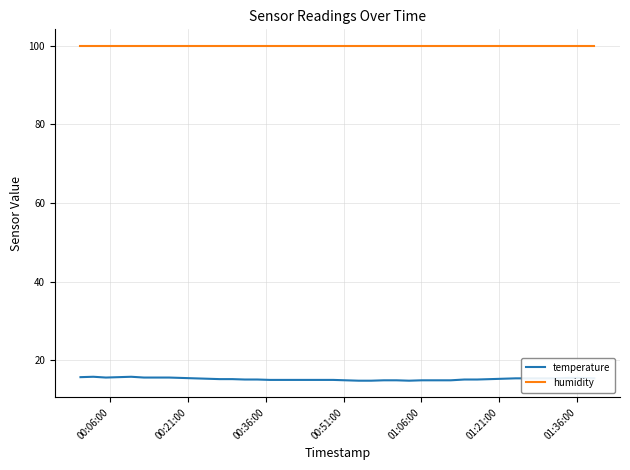

Which series has the largest range (max minus min)?

temperature